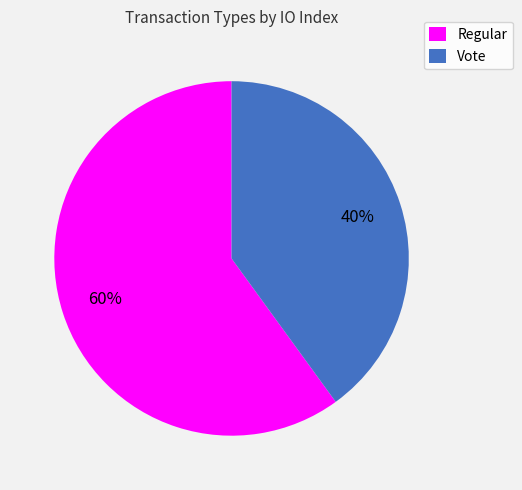

To the nearest percent, what is the average slice percentage?

50%